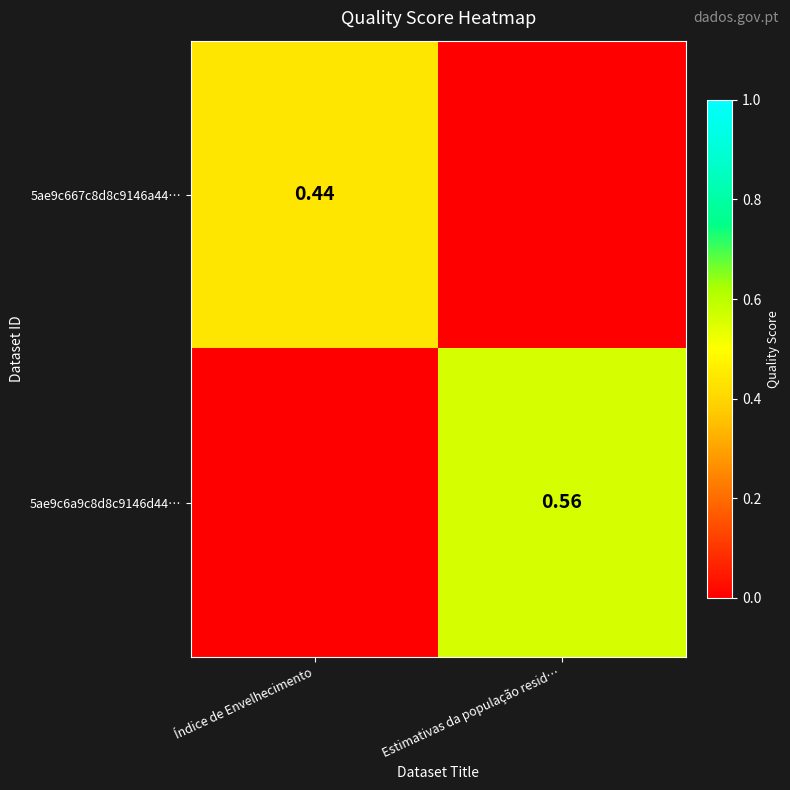

What is the sum of the 5ae9c6a9c8d8c9146d44… values at Estimativas da população resid… and Índice de Envelhecimento?

0.6